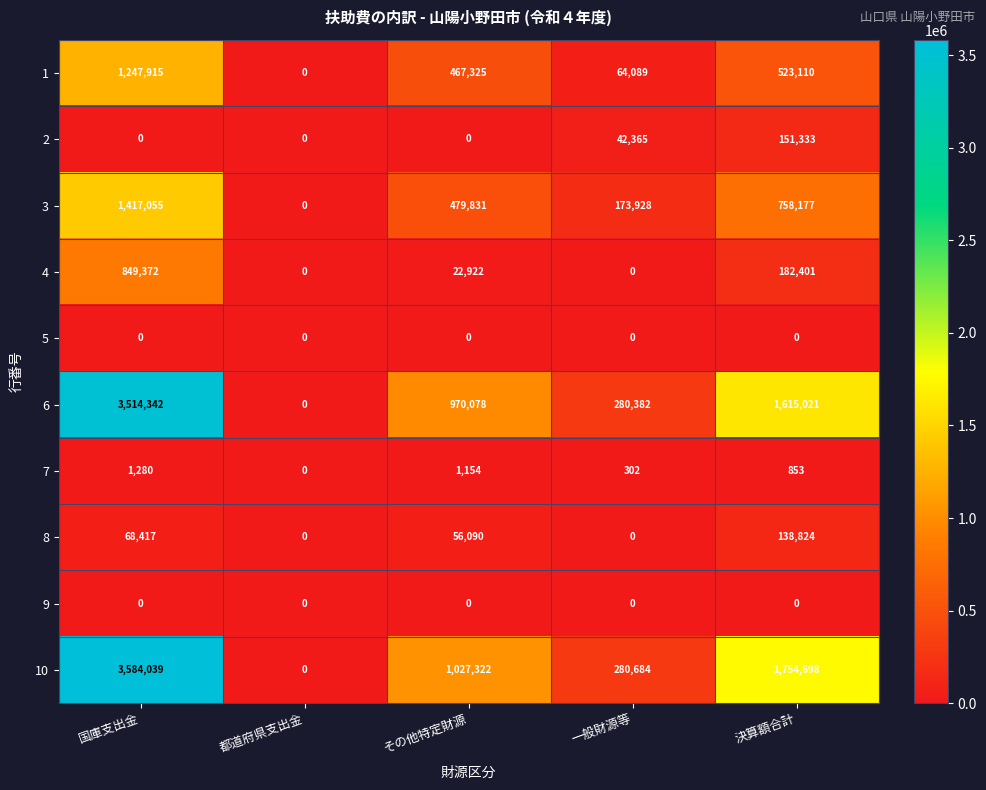

What is the highest value of the 7 series?

1280